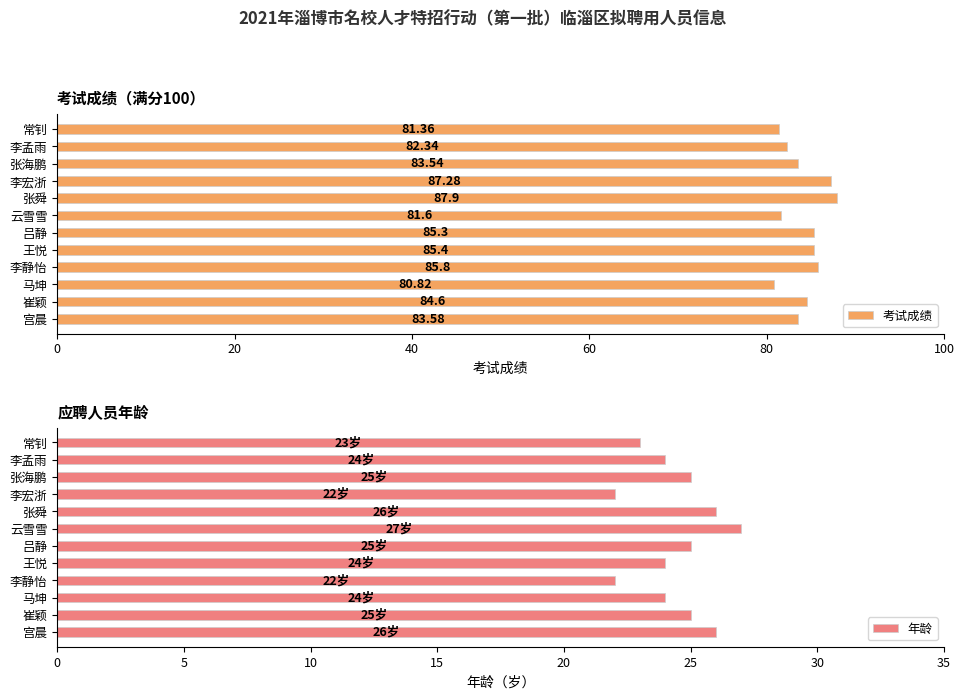

What is the maximum value for 年龄?

27